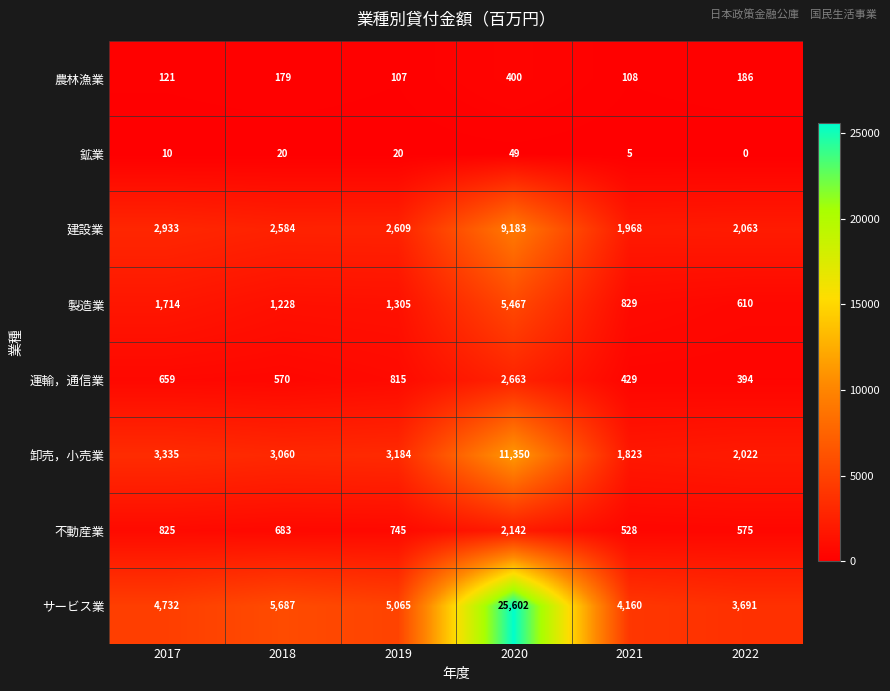

At which label is 不動産業 closest to 1335?

2017